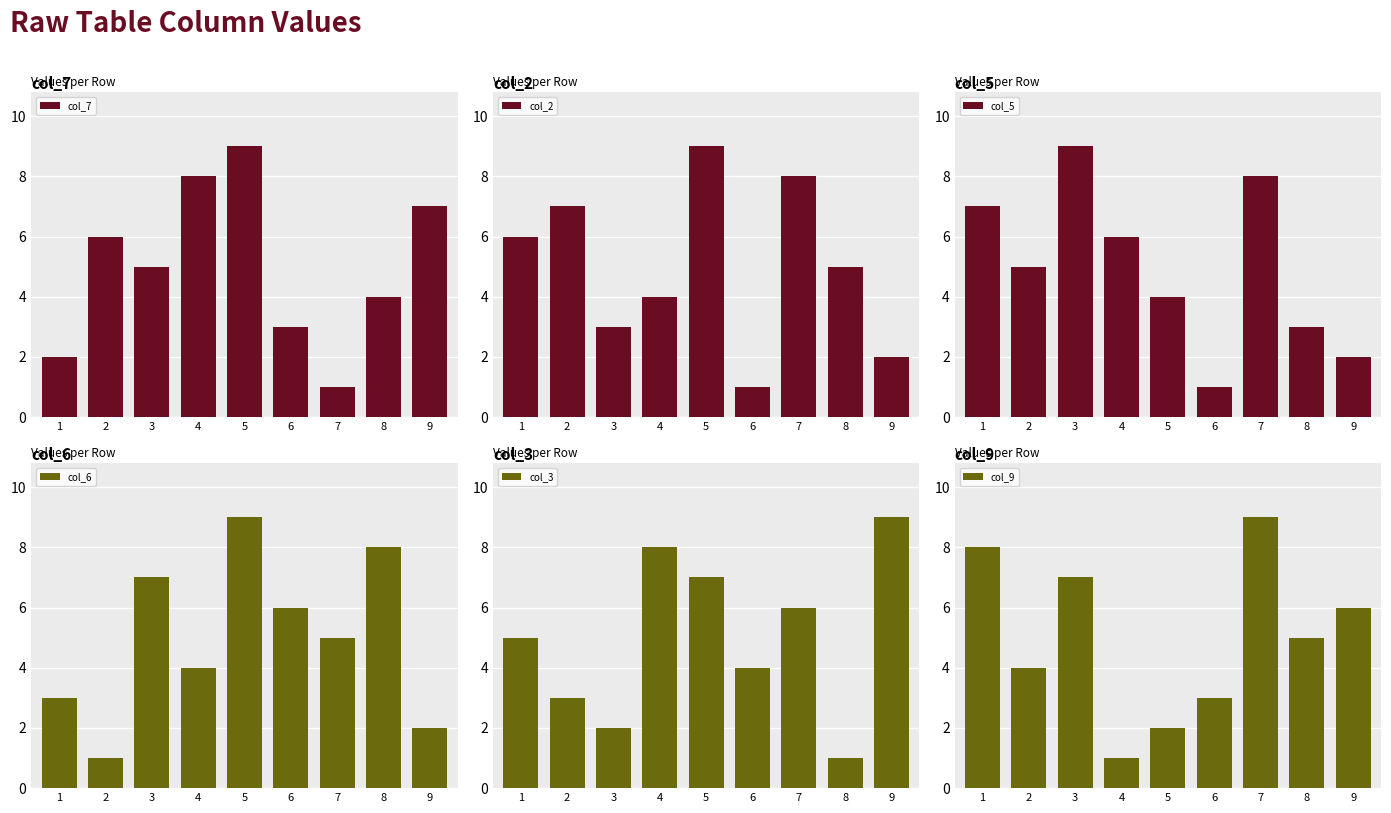

Are the bars grouped side by side (vs. stacked)?

Yes